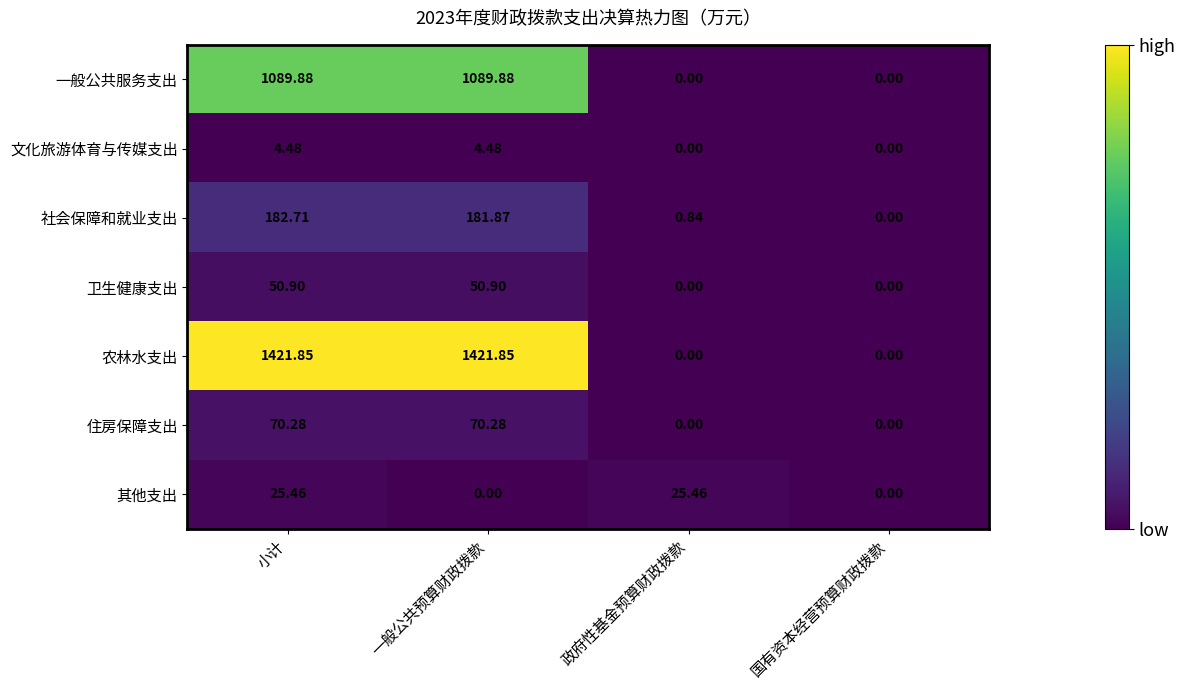

List the labels in order of 社会保障和就业支出 value, largest first.

小计, 一般公共预算财政拨款, 政府性基金预算财政拨款, 国有资本经营预算财政拨款